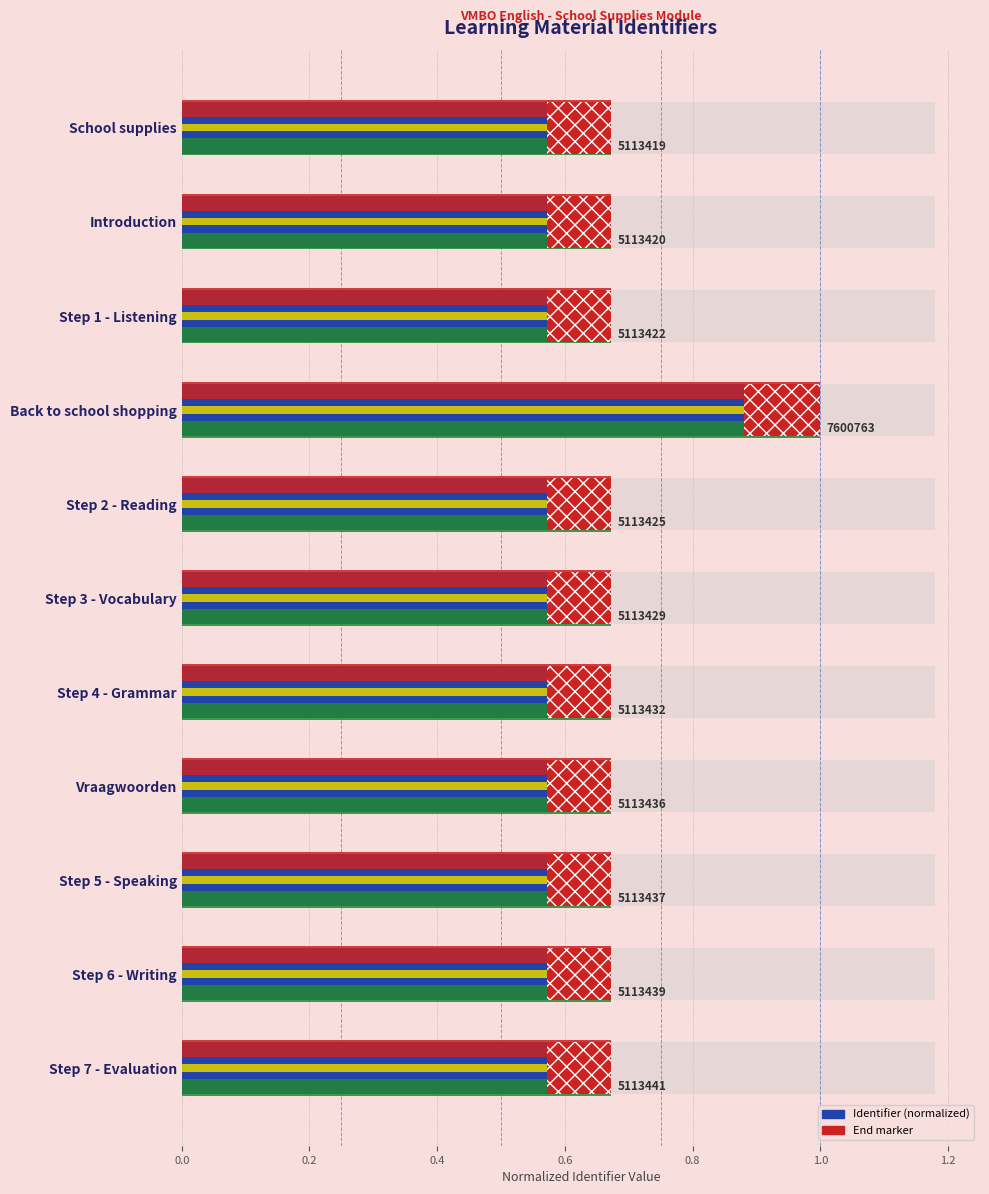

Reading left to right, extract all data points from this chart.

Identifier (normalized): 0.7	0.7	0.7	1.0	0.7	0.7	0.7	0.7	0.7	0.7	0.7
Band 1: 0.7	0.7	0.7	1.0	0.7	0.7	0.7	0.7	0.7	0.7	0.7
Band 2: 0.7	0.7	0.7	1.0	0.7	0.7	0.7	0.7	0.7	0.7	0.7
Middle stripe: 0.7	0.7	0.7	1.0	0.7	0.7	0.7	0.7	0.7	0.7	0.7